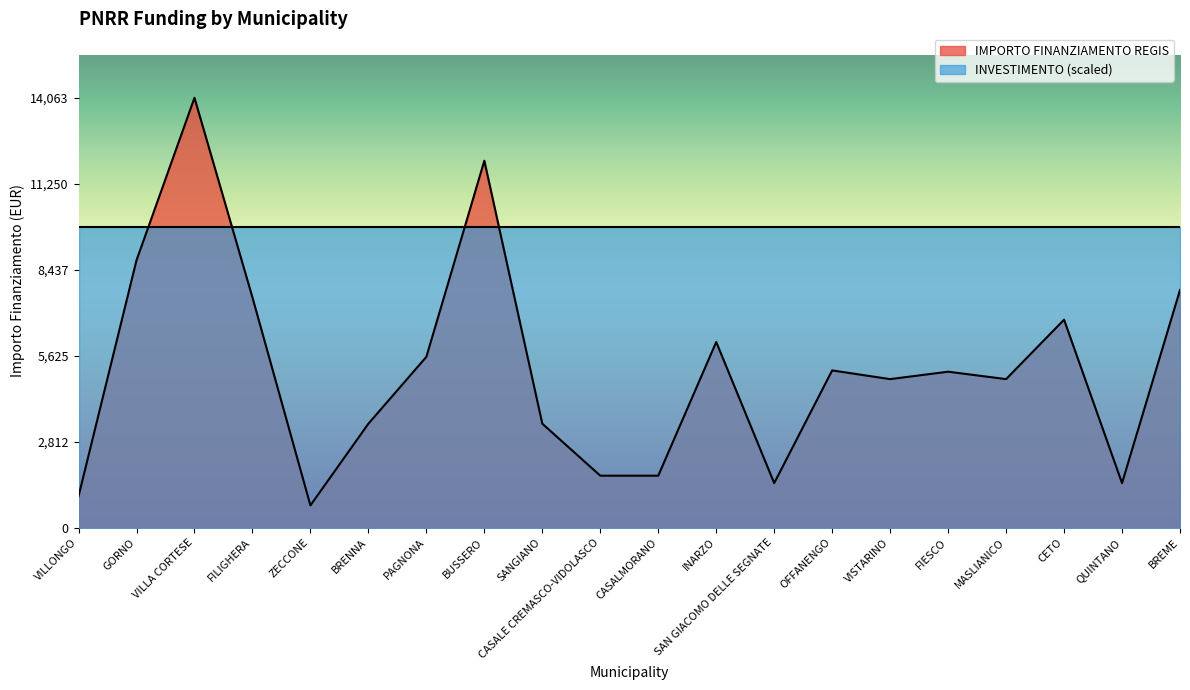

True or false: the data shows 5145 at OFFANENGO.

True